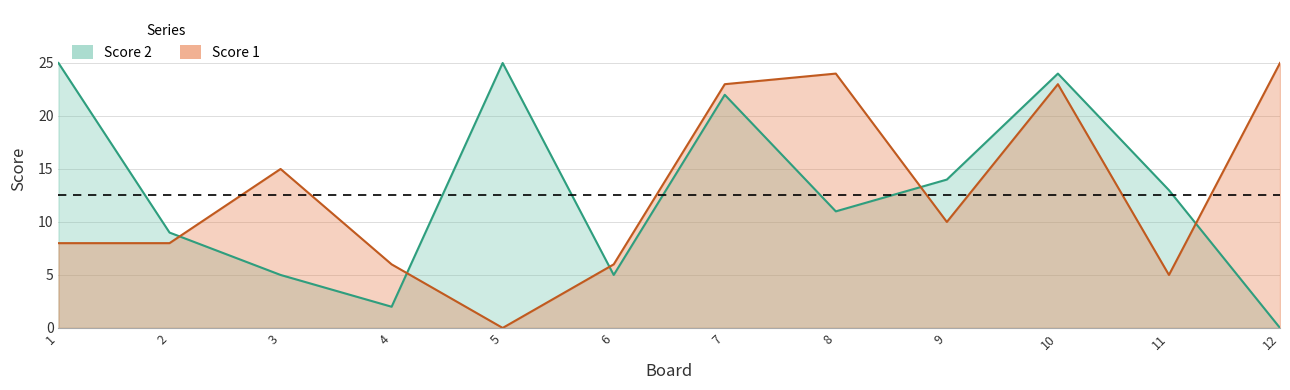

Reading left to right, extract all data points from this chart.

Score 1: 1=8	2=8	3=15	4=6	5=0	6=6	7=23	8=24	9=10	10=23	11=5	12=25
Score 2: 1=25	2=9	3=5	4=2	5=25	6=5	7=22	8=11	9=14	10=24	11=13	12=0